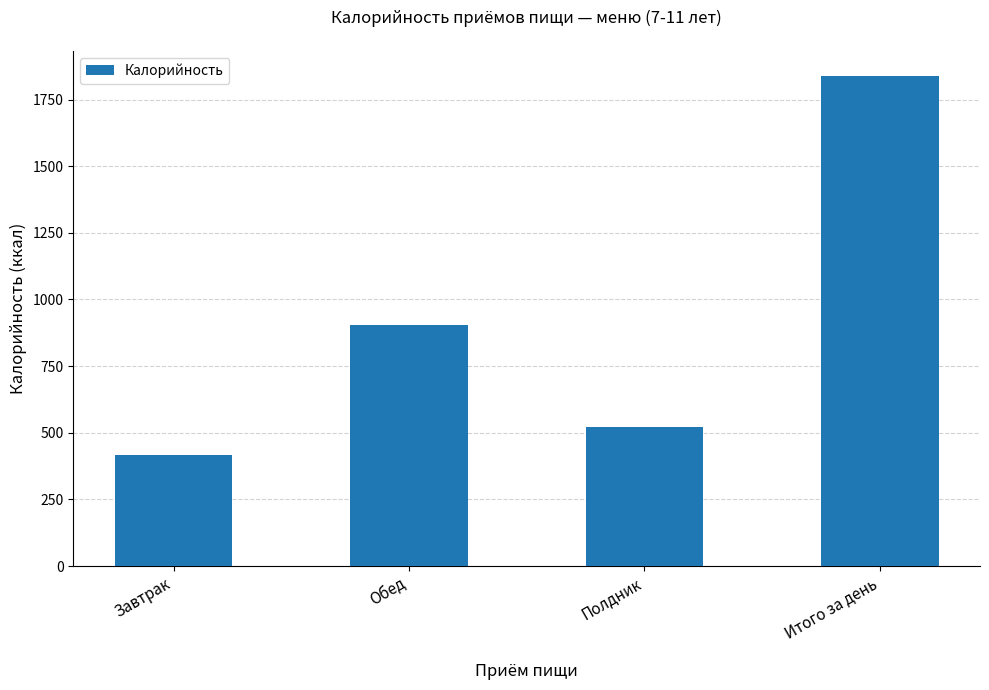

List the labels in order of value, smallest first.

Завтрак, Полдник, Обед, Итого за день